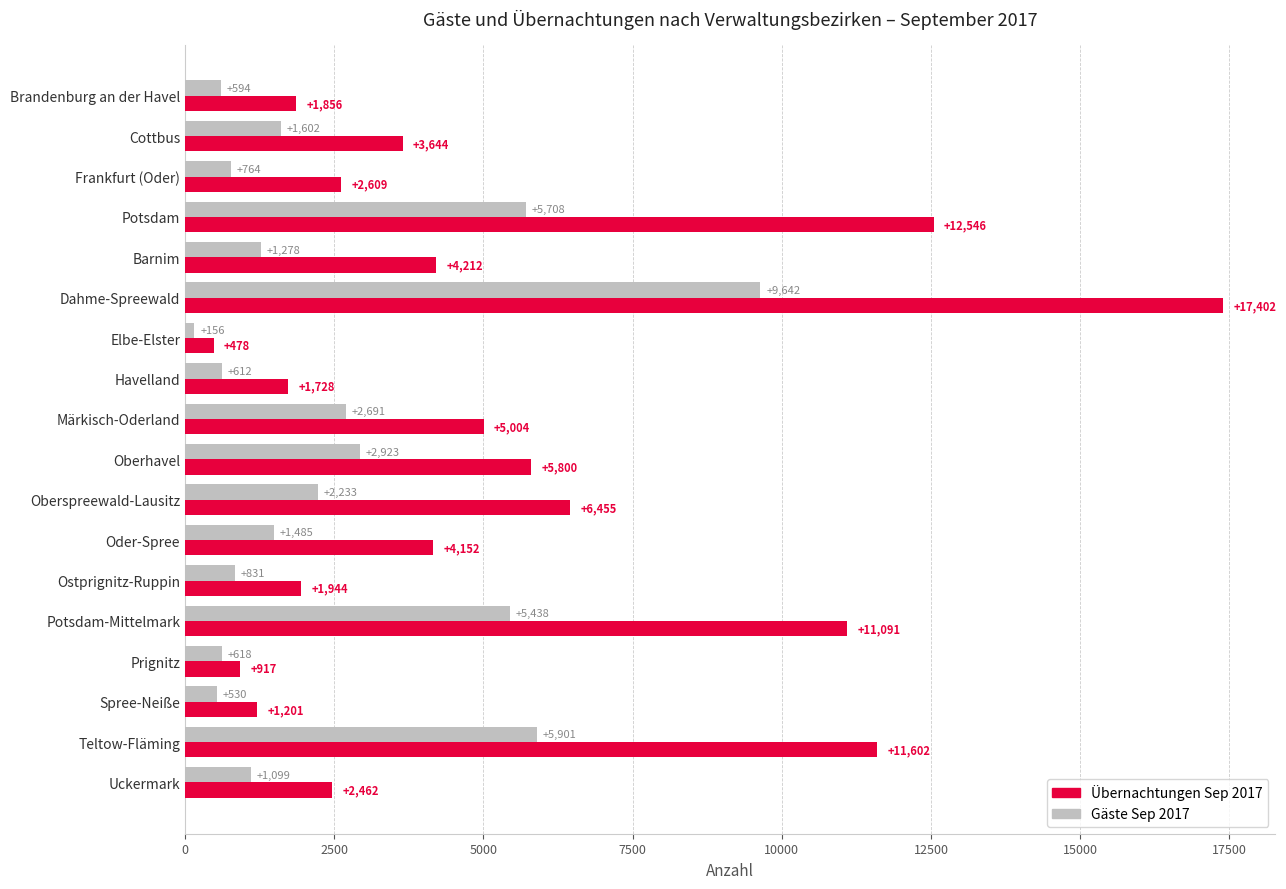

Which category has the lowest value across all series?

Elbe-Elster